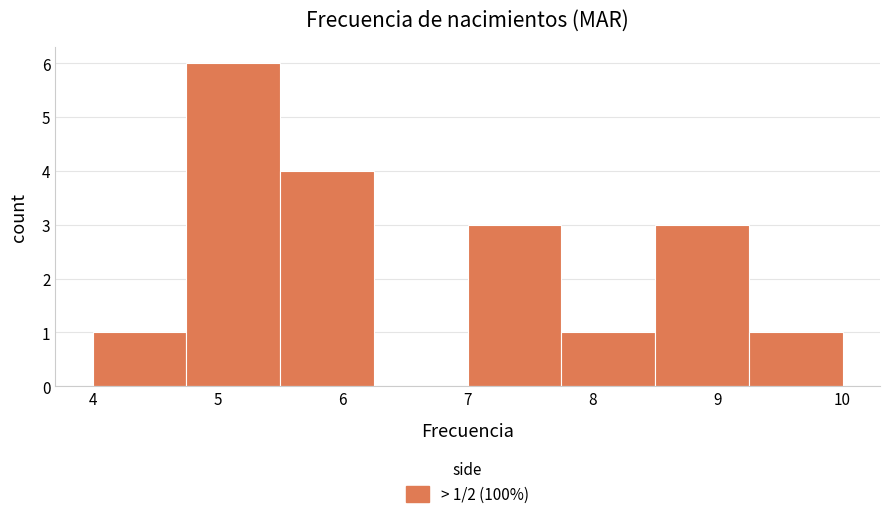

Which range on the x-axis has the tallest bar?

4.75 to 5.50